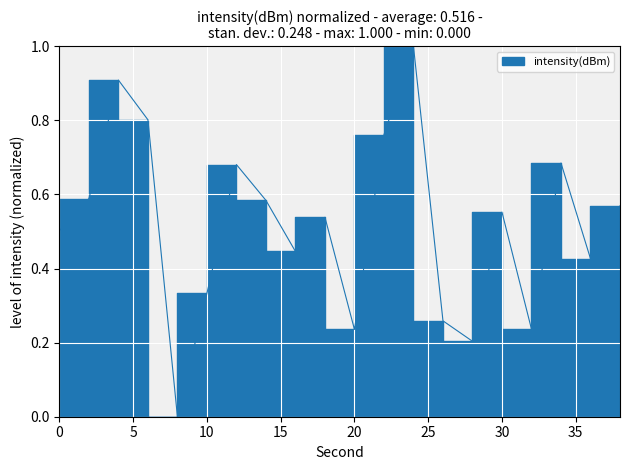

Is it true that the value at 16 is 0.2?

False